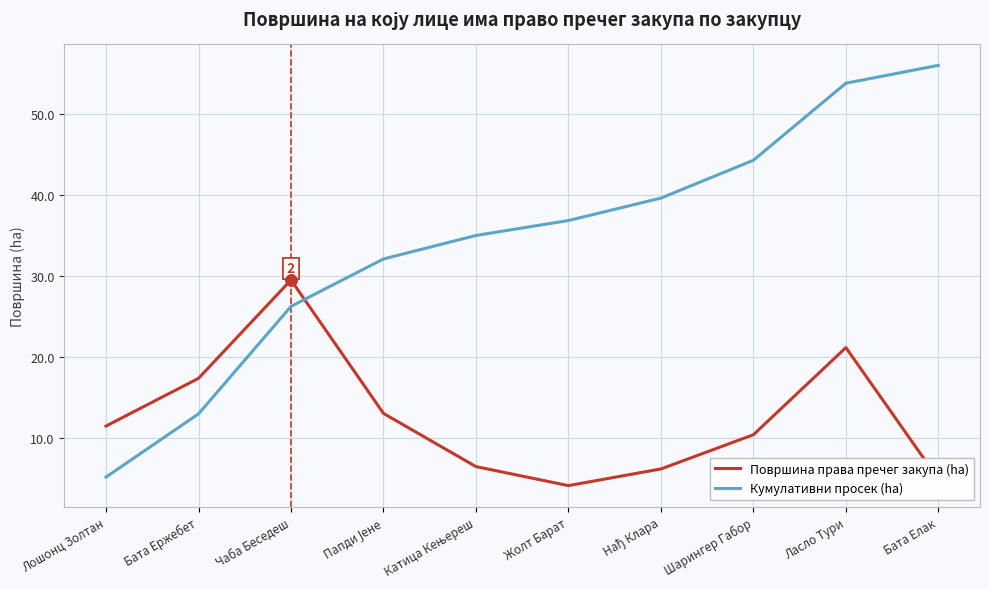

What is the sum of all Кумулативни просек (ha) values?

341.9